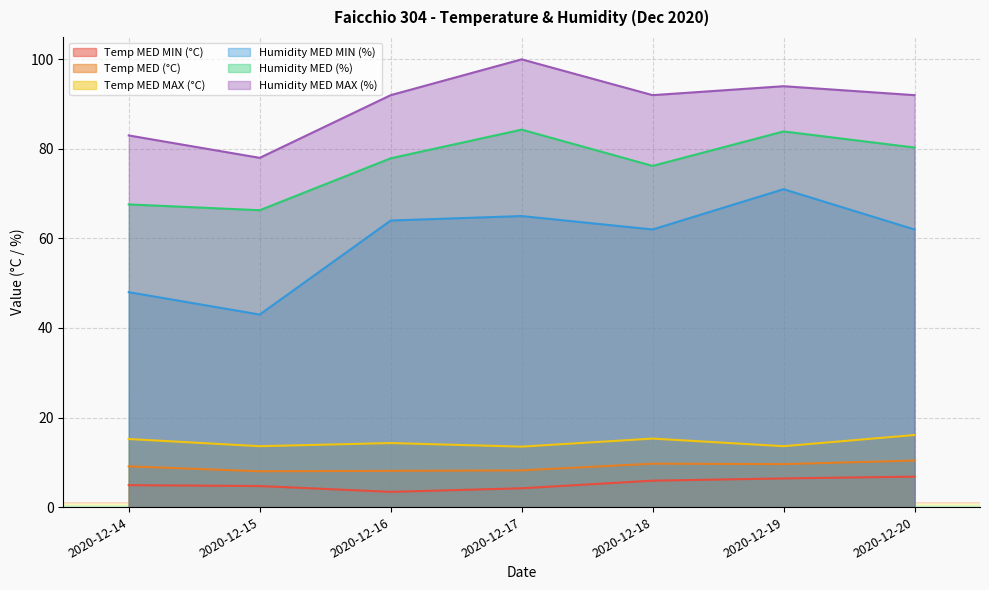

What is the highest value of the Temp MED (°C) series?

10.4